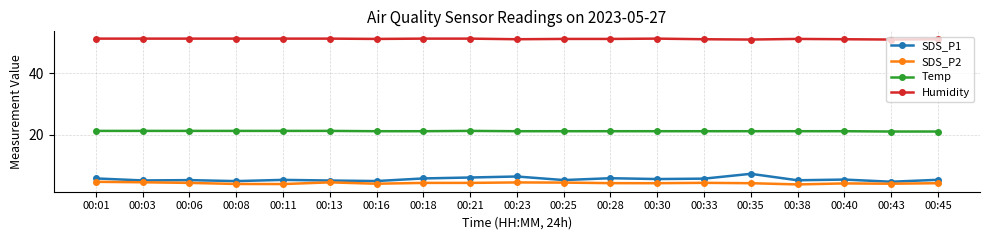

List the series in order of their peak value, highest first.

Humidity, Temp, SDS_P1, SDS_P2